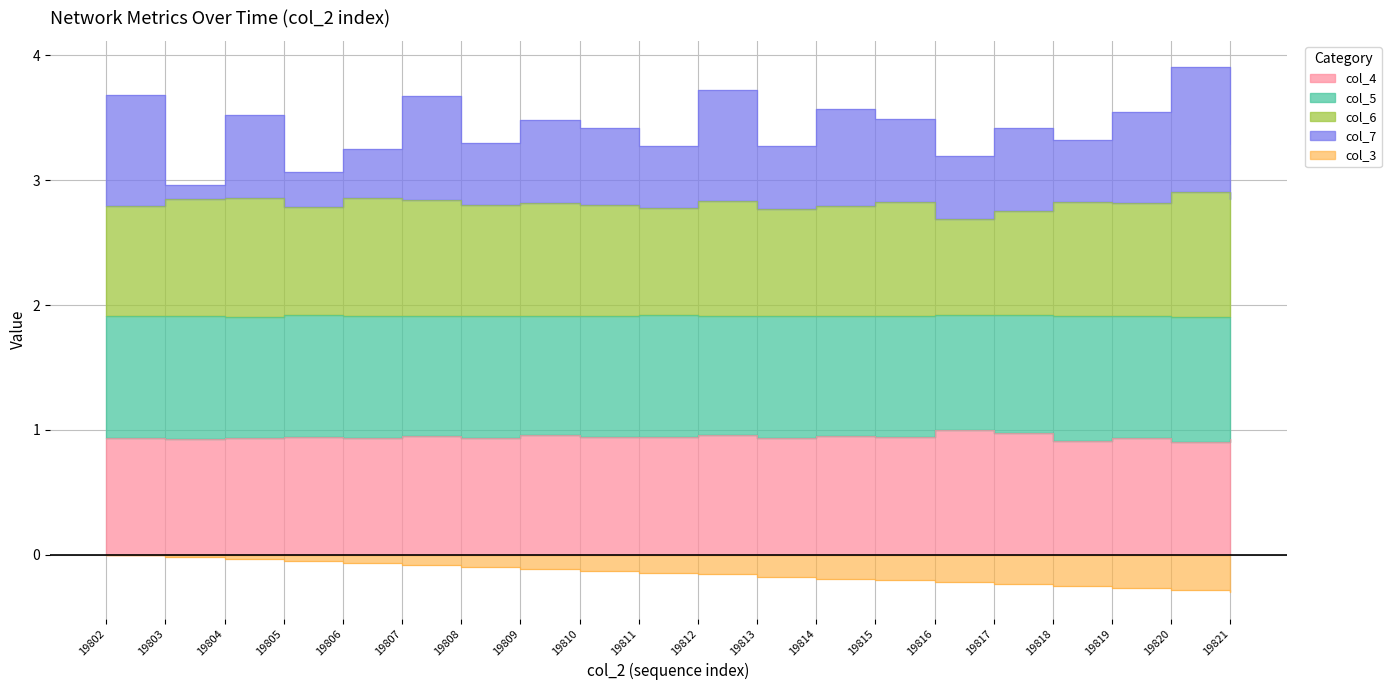

What is the value of the col_4 point at the 20th from the left?

0.9